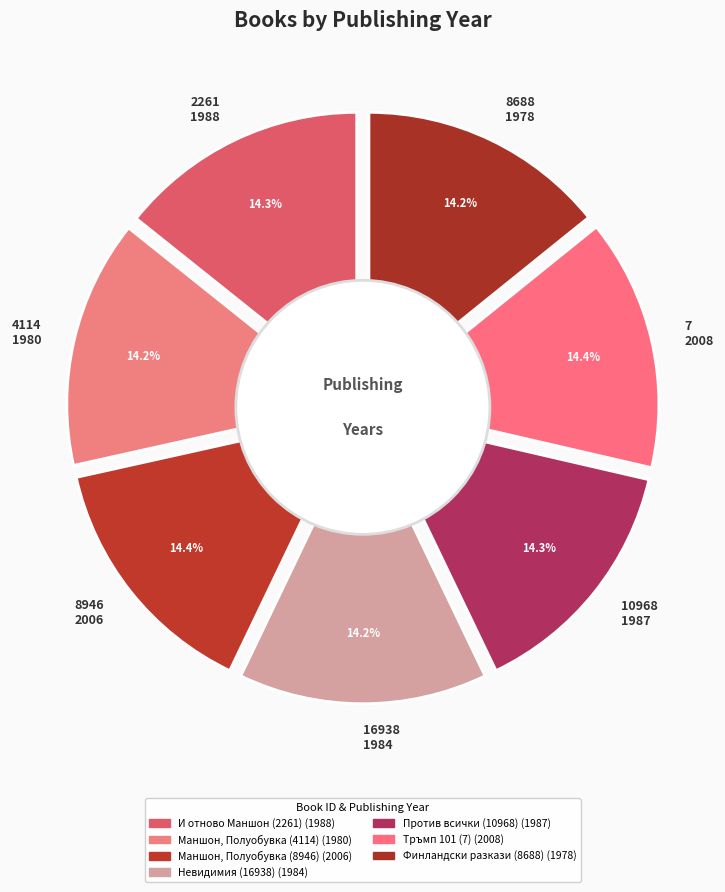

Is it true that Финландски разкази (8688) is 3% of the pie?

False